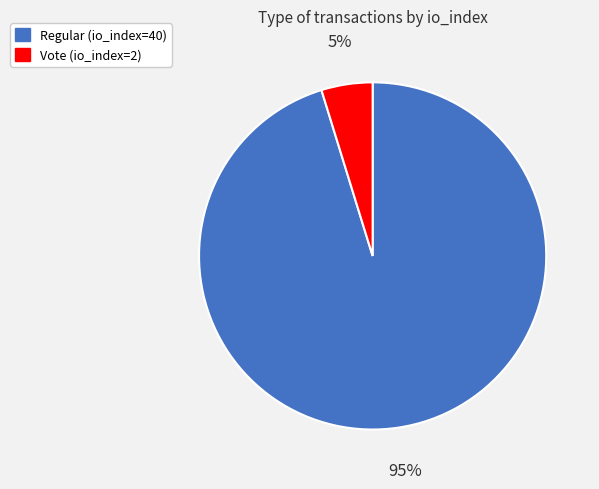

Rank the categories by value from highest to lowest.

Regular (io_index=40), Vote (io_index=2)